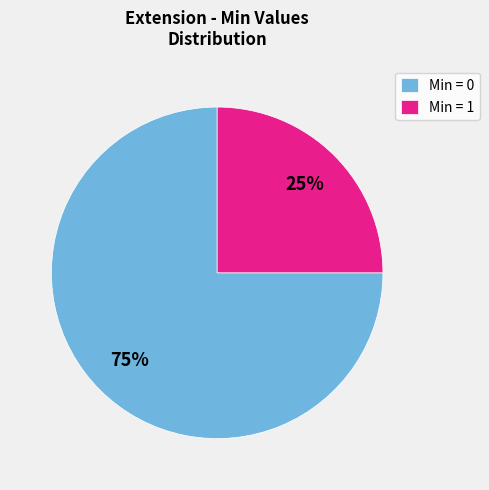

Does Min = 1 represent more than half of the total?

No